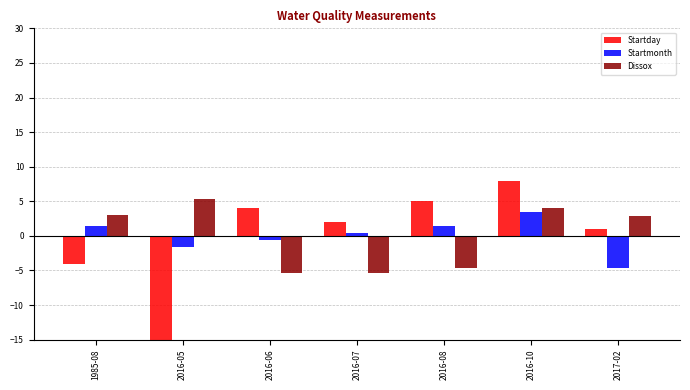

How many data points in Dissox are less than 2?

3